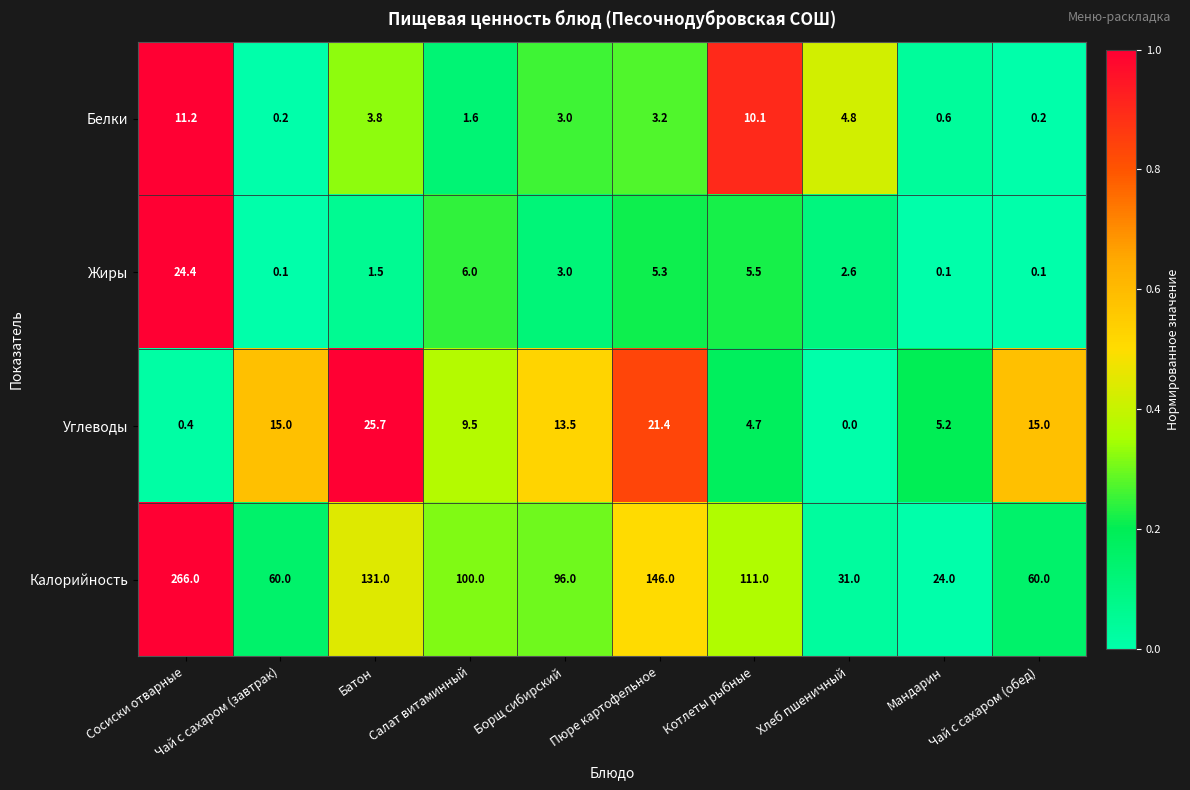

What is the difference between the Калорийность values at Котлеты рыбные and Пюре картофельное?

35.0